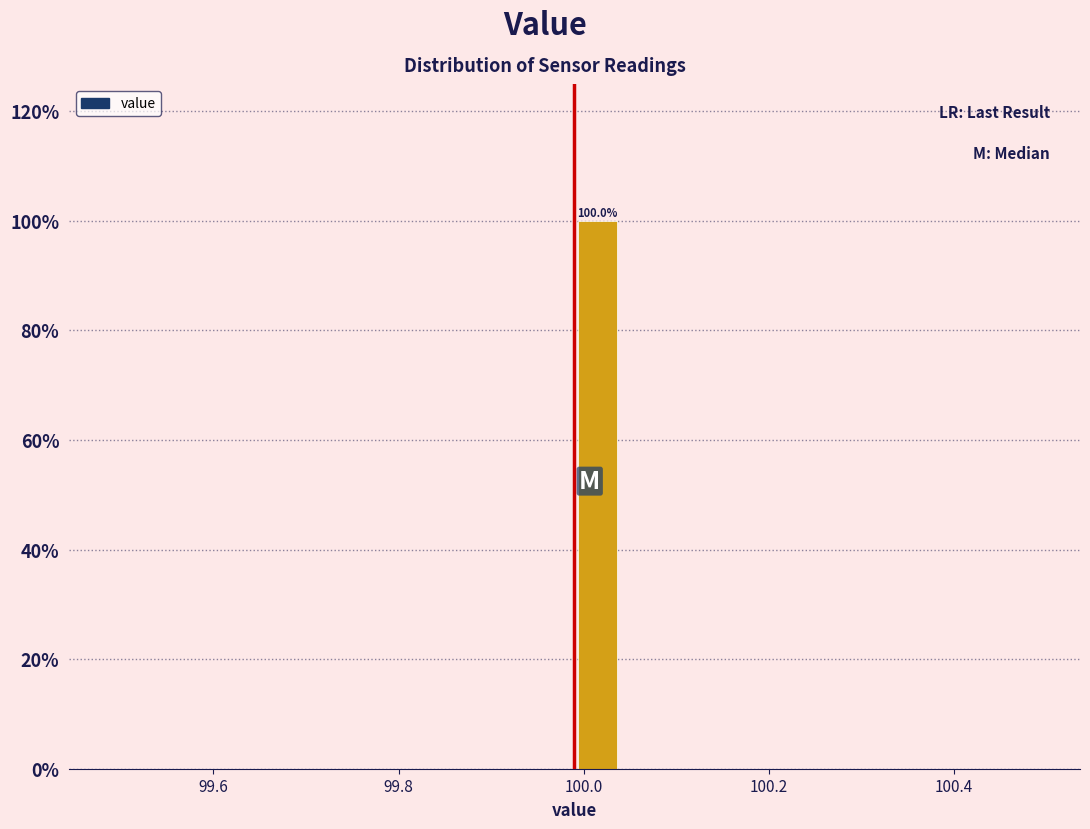

Around what value on the x-axis is the tallest bar? Give the approximate position of its centre, as read against the axis.

100.02